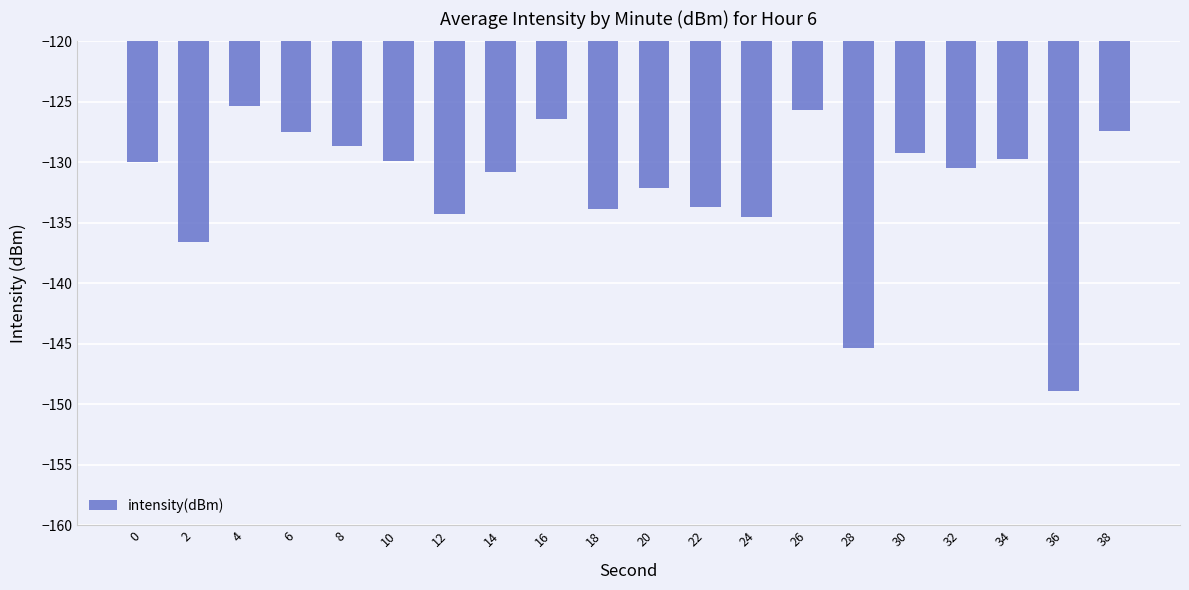

What is the sum of the values at 0 and 22?

-263.7